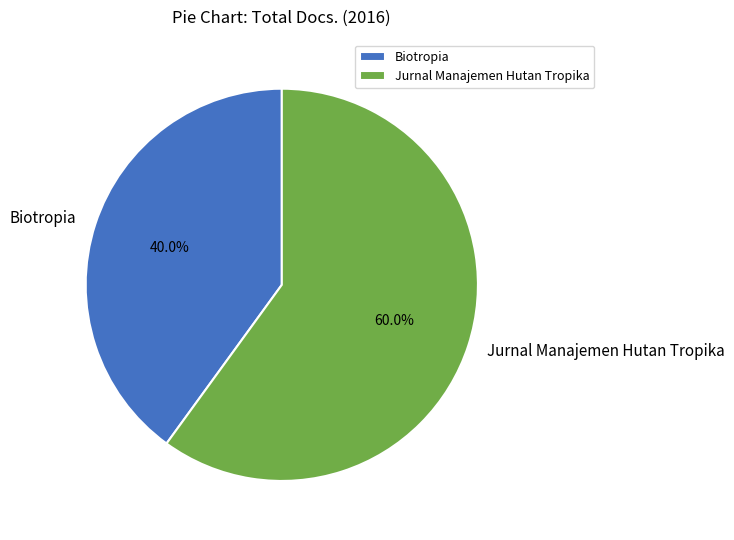

What is the smallest slice in the pie chart?

Biotropia